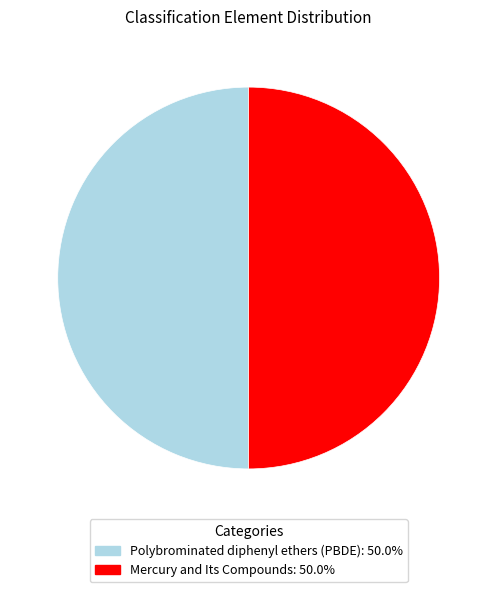

Approximately how many times larger is the value at Polybrominated diphenyl ethers (PBDE) compared to Mercury and Its Compounds?

1.0